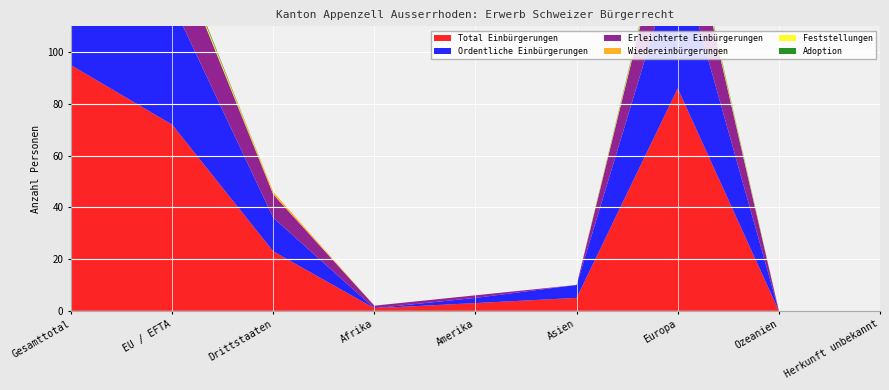

Reading left to right, transcribe all the data shown in this chart.

Total Einbürgerungen: 95	72	23	1	3	5	86	0	0
Ordentliche Einbürgerungen: 60	47	13	0	2	5	53	0	0
Erleichterte Einbürgerungen: 32	23	9	1	1	0	30	0	0
Wiedereinbürgerungen: 1	0	1	0	0	0	1	0	0
Feststellungen: 1	1	0	0	0	0	1	0	0
Adoption: 1	1	0	0	0	0	1	0	0